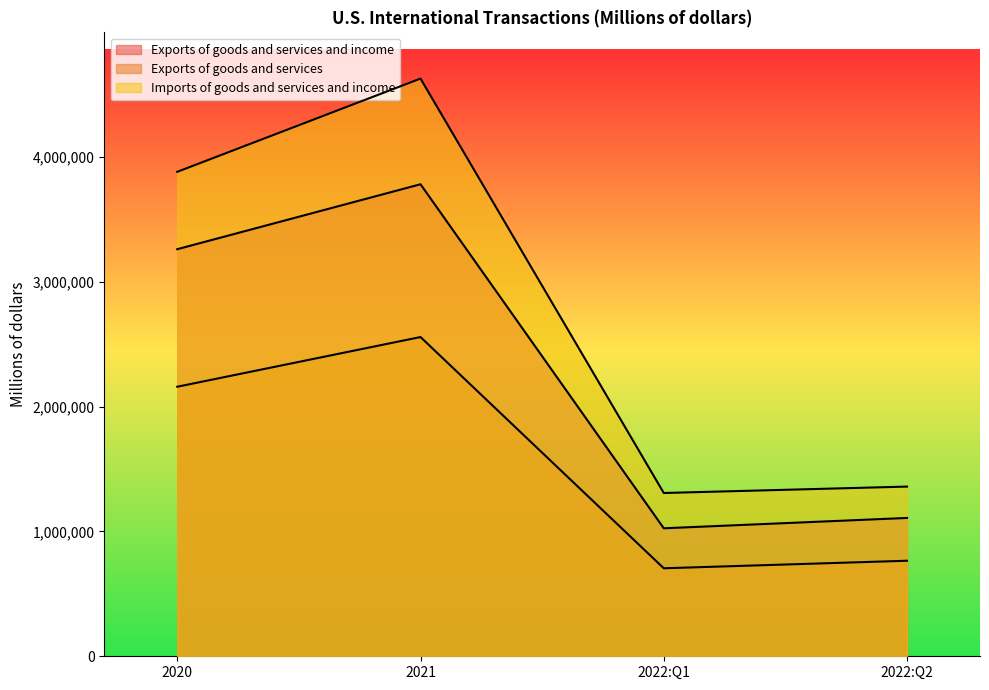

At which category does Imports of goods and services and income reach its first local peak?

2021